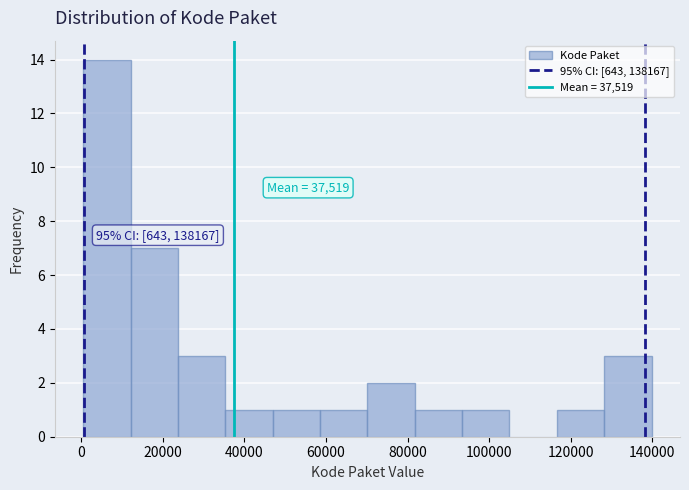

Over which range of the x-axis is the bar tallest?

0 to 12000